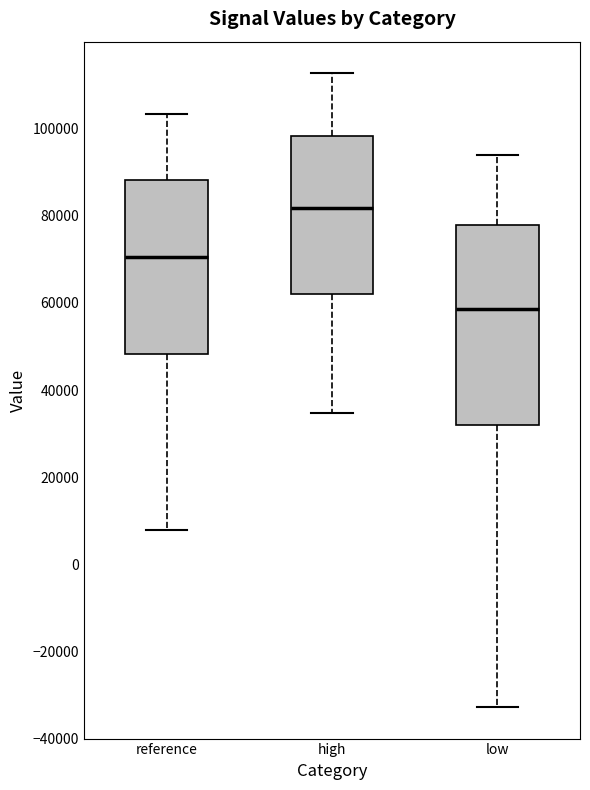

Where does the lower whisker of the box for high end on the y-axis? The values are not printed on the chart, so give them approximately, as read against the axis.

34000